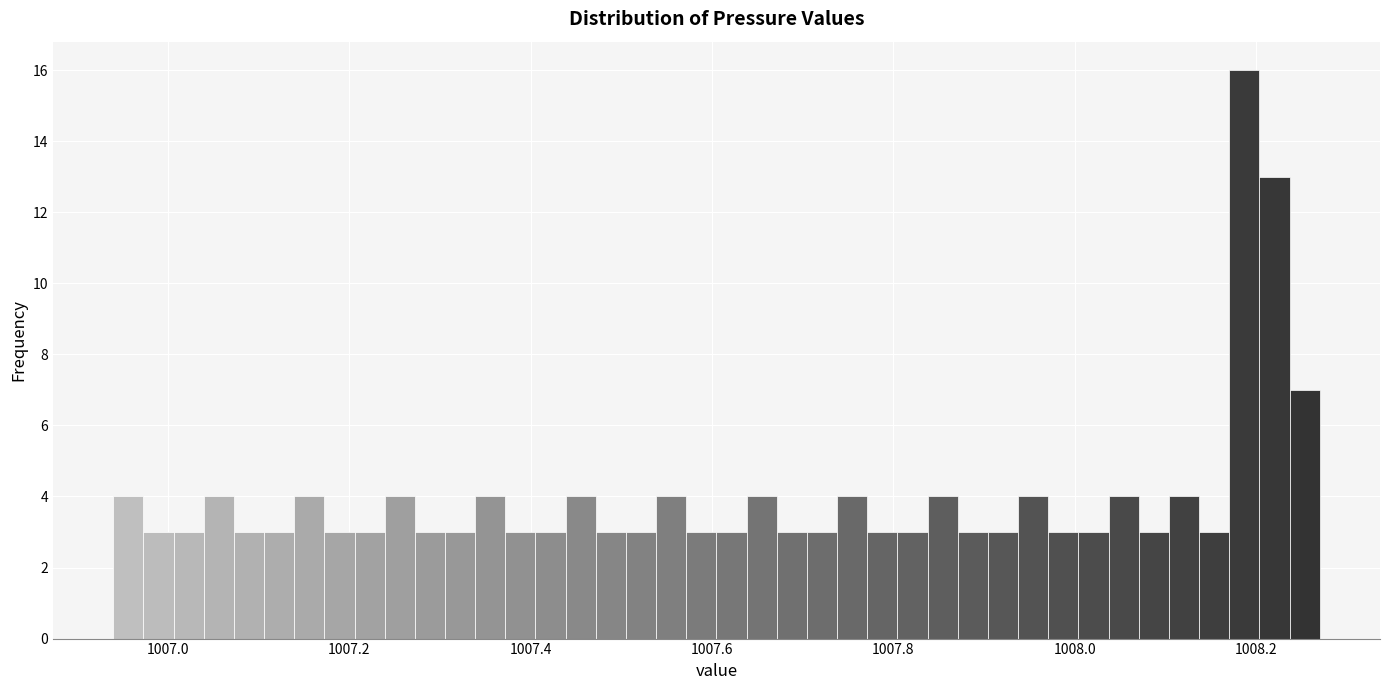

Around what value on the x-axis is the tallest bar? Give the approximate position of its centre, as read against the axis.

1008.18